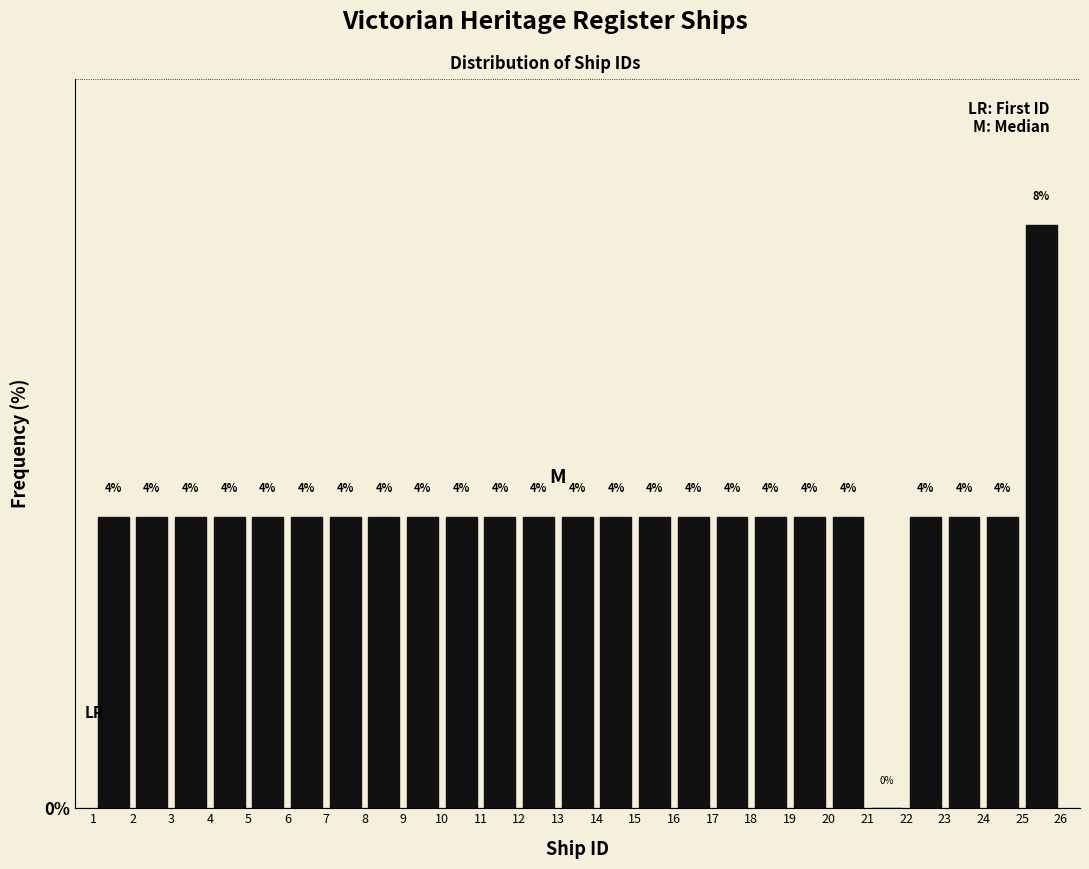

How tall is the bar that spans 11 to 12 on the x-axis?

4